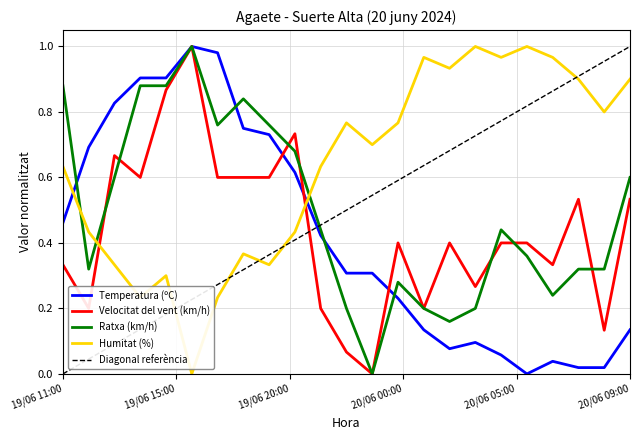

How many intersections are there between Ratxa (km/h) and Humitat (%)?

3